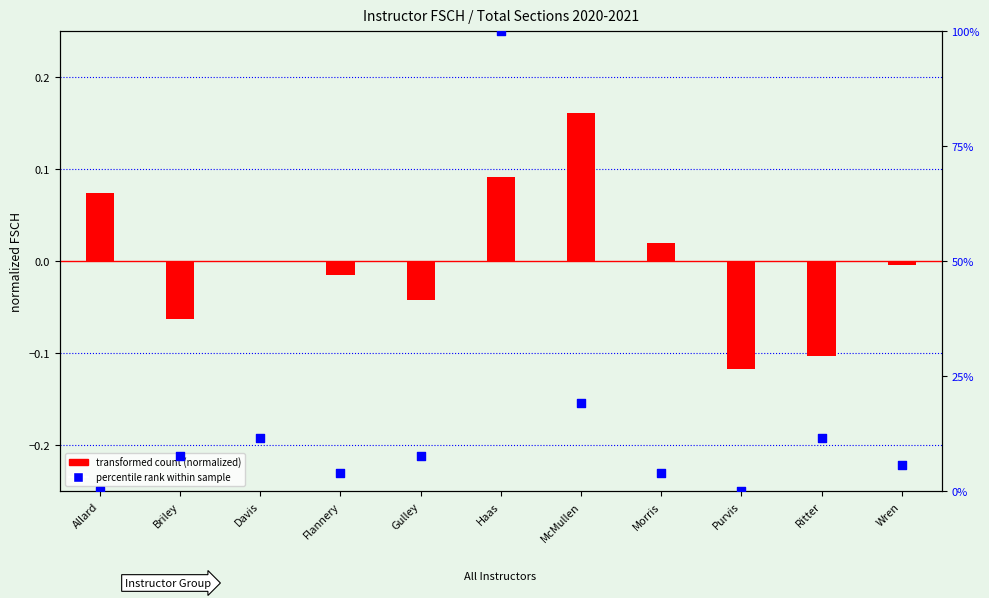

At how many categories does at least one series exceed 49?

1